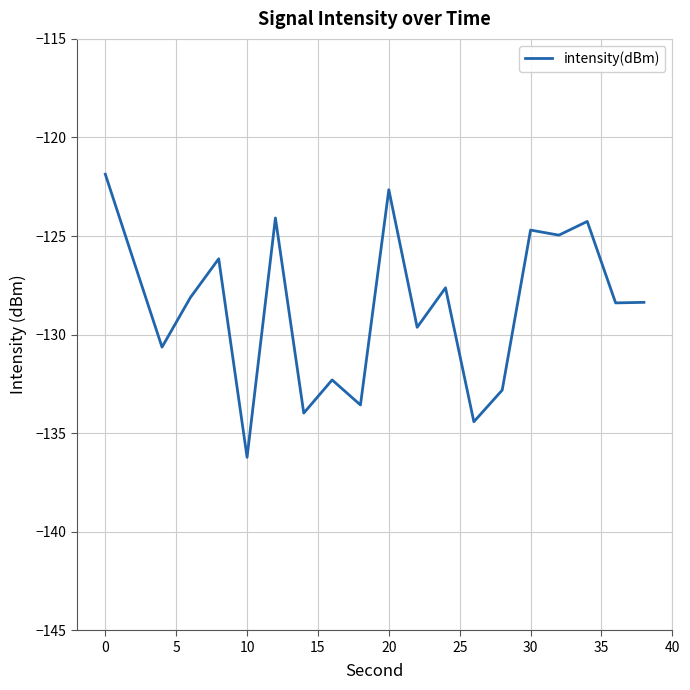

What is the maximum value shown in the chart?

-121.9